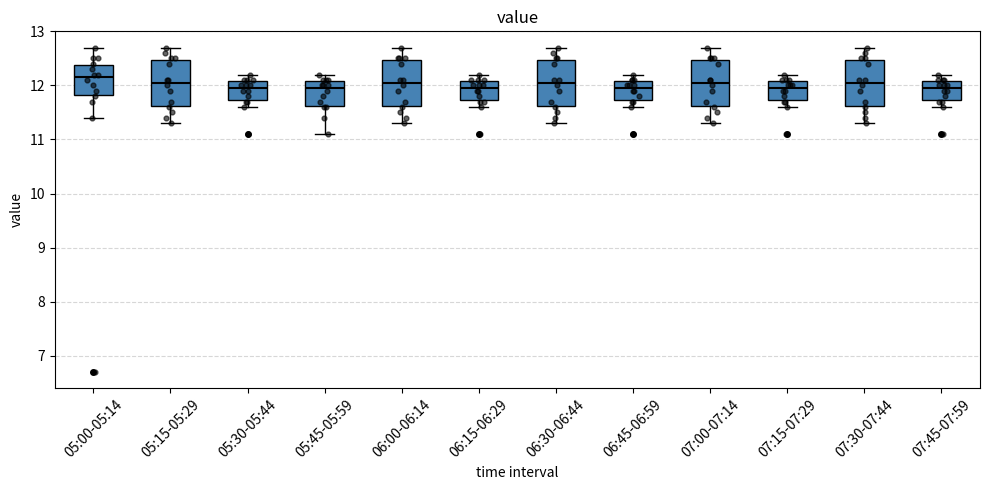

Reading left to right, transcribe this box plot: for each box, give where its median line is, the range the box spans, and where its two whiskers end, as read against the y-axis. The values are not printed on the chart, so give them approximately, as read against the axis.

05:00-05:14: median 12.2, box 11.8 to 12.4, whiskers 11.4 to 12.7
05:15-05:29: median 12.1, box 11.6 to 12.5, whiskers 11.3 to 12.7
05:30-05:44: median 12.0, box 11.7 to 12.1, whiskers 11.6 to 12.2
05:45-05:59: median 12.0, box 11.6 to 12.1, whiskers 11.1 to 12.2
06:00-06:14: median 12.1, box 11.6 to 12.5, whiskers 11.3 to 12.7
06:15-06:29: median 12.0, box 11.7 to 12.1, whiskers 11.6 to 12.2
06:30-06:44: median 12.1, box 11.6 to 12.5, whiskers 11.3 to 12.7
06:45-06:59: median 12.0, box 11.7 to 12.1, whiskers 11.6 to 12.2
07:00-07:14: median 12.1, box 11.6 to 12.5, whiskers 11.3 to 12.7
07:15-07:29: median 12.0, box 11.7 to 12.1, whiskers 11.6 to 12.2
07:30-07:44: median 12.1, box 11.6 to 12.5, whiskers 11.3 to 12.7
07:45-07:59: median 12.0, box 11.7 to 12.1, whiskers 11.6 to 12.2